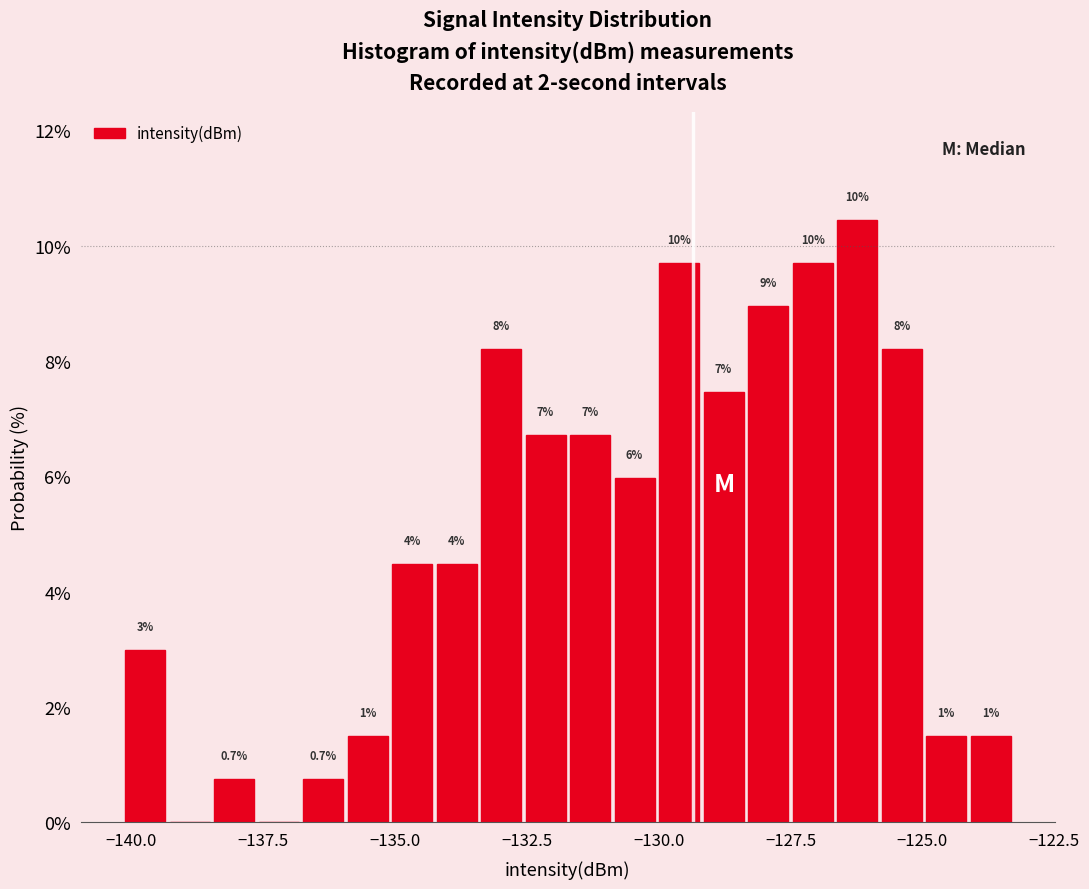

Around what value on the x-axis is the tallest bar? Give the approximate position of its centre, as read against the axis.

-126.0